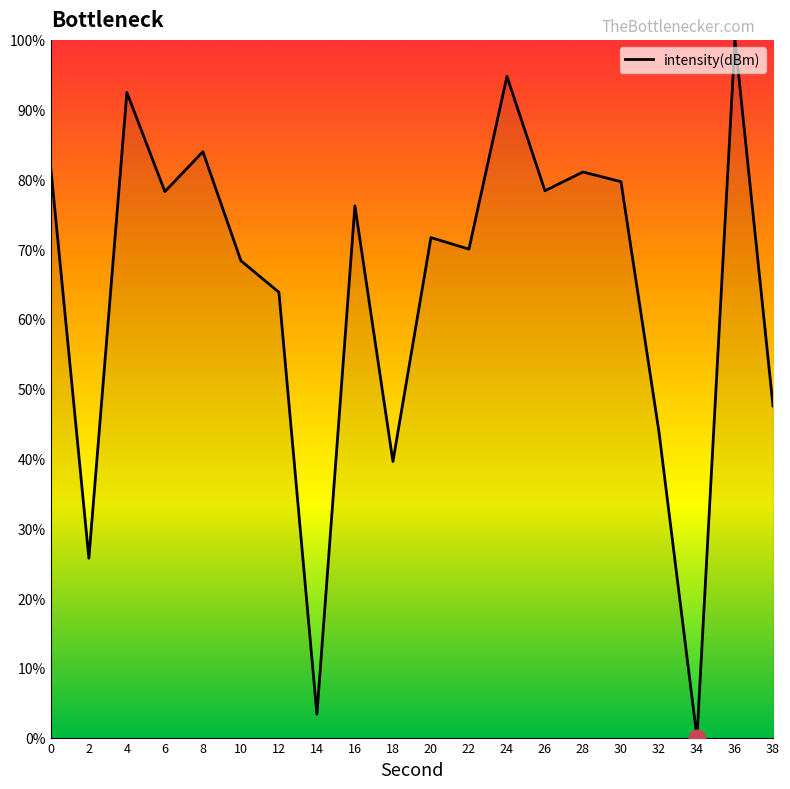

At which category does the chart reach its minimum across all series?

34